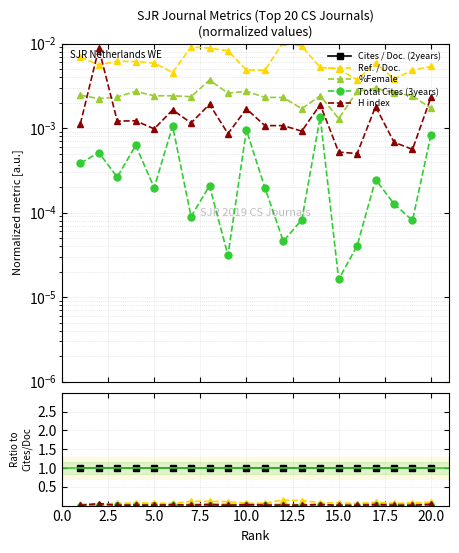

Which series has the largest total across all categories?

Cites / Doc. (2years)